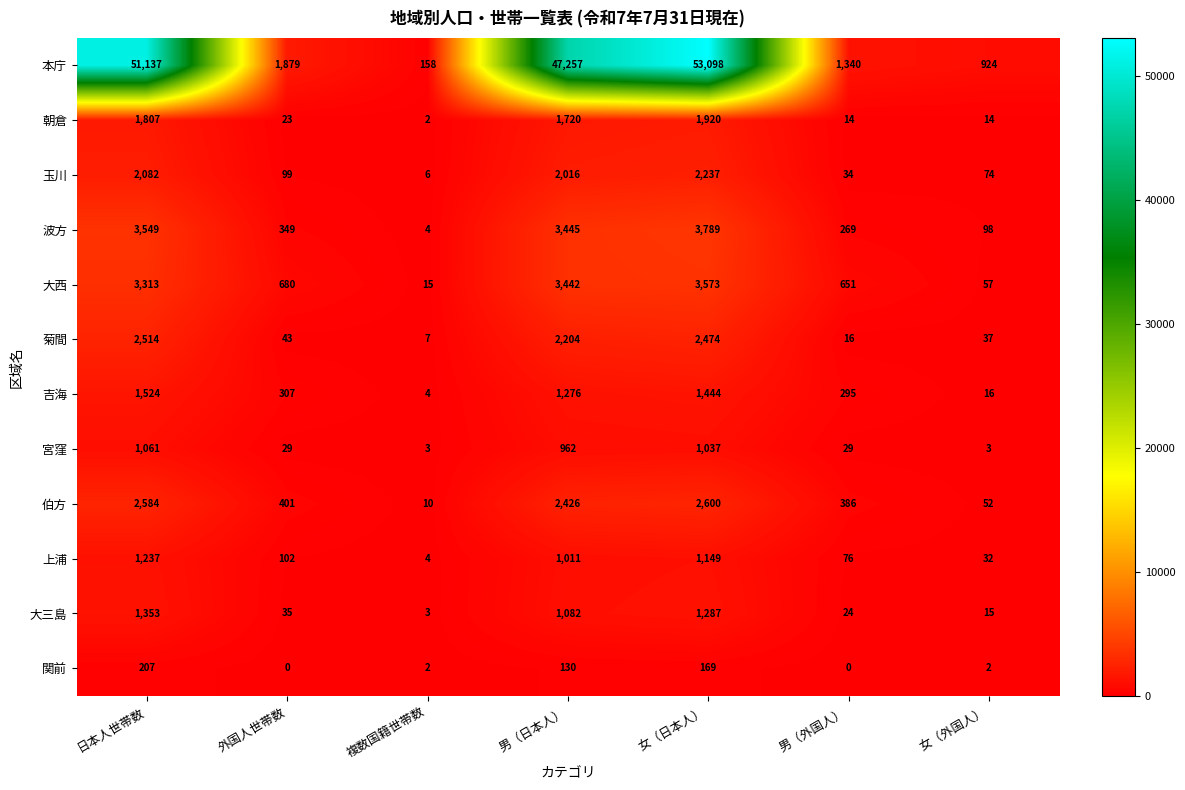

How many data points in 大西 are less than 680?

3